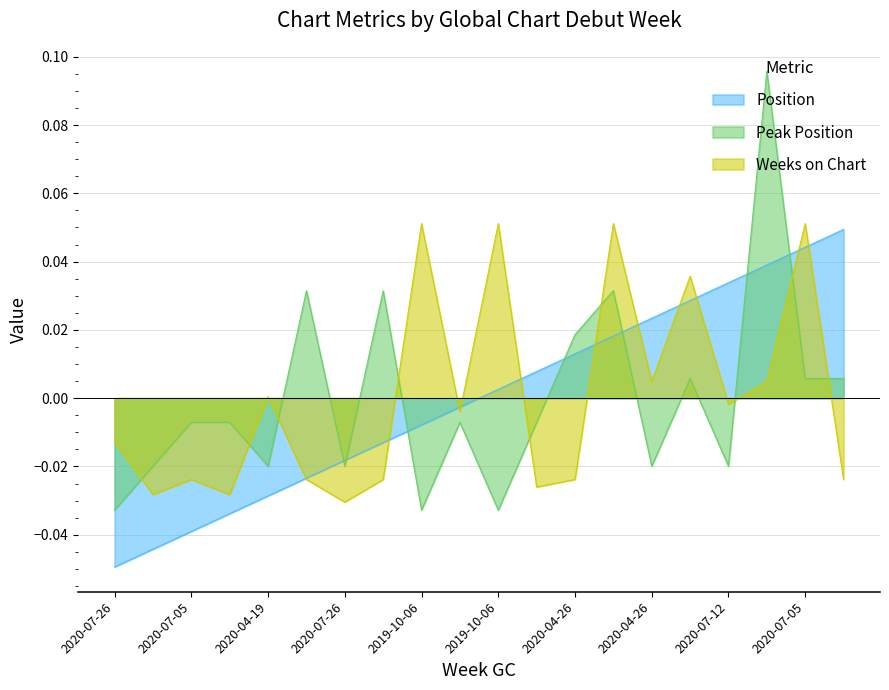

Between 2020-07-26 and 2020-07-05, which series saw the biggest shift?

Peak Position